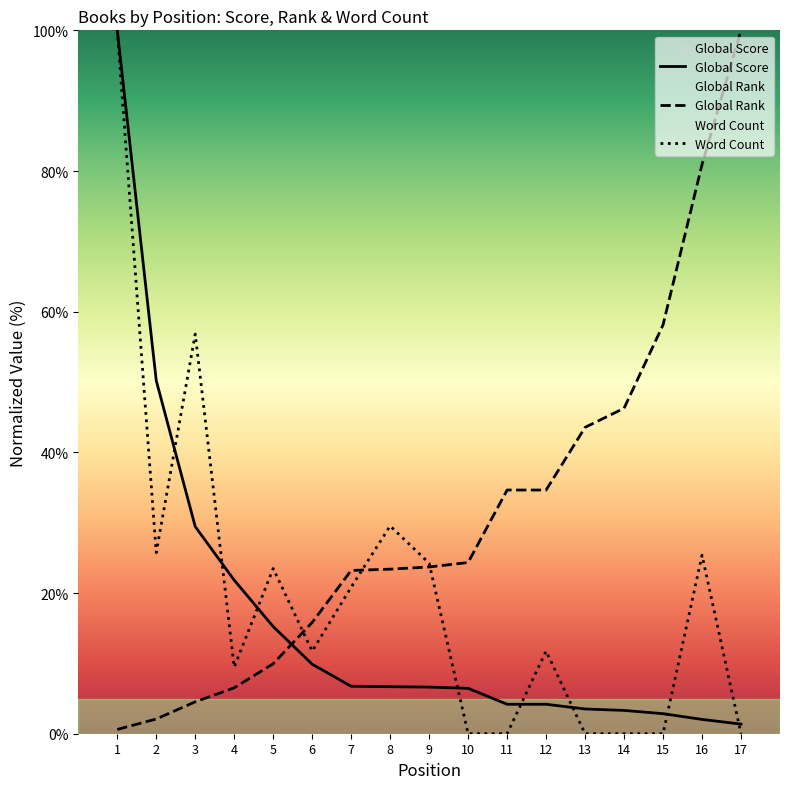

Is the value of Global Rank at 2 greater than the value of Word Count at 9?

No